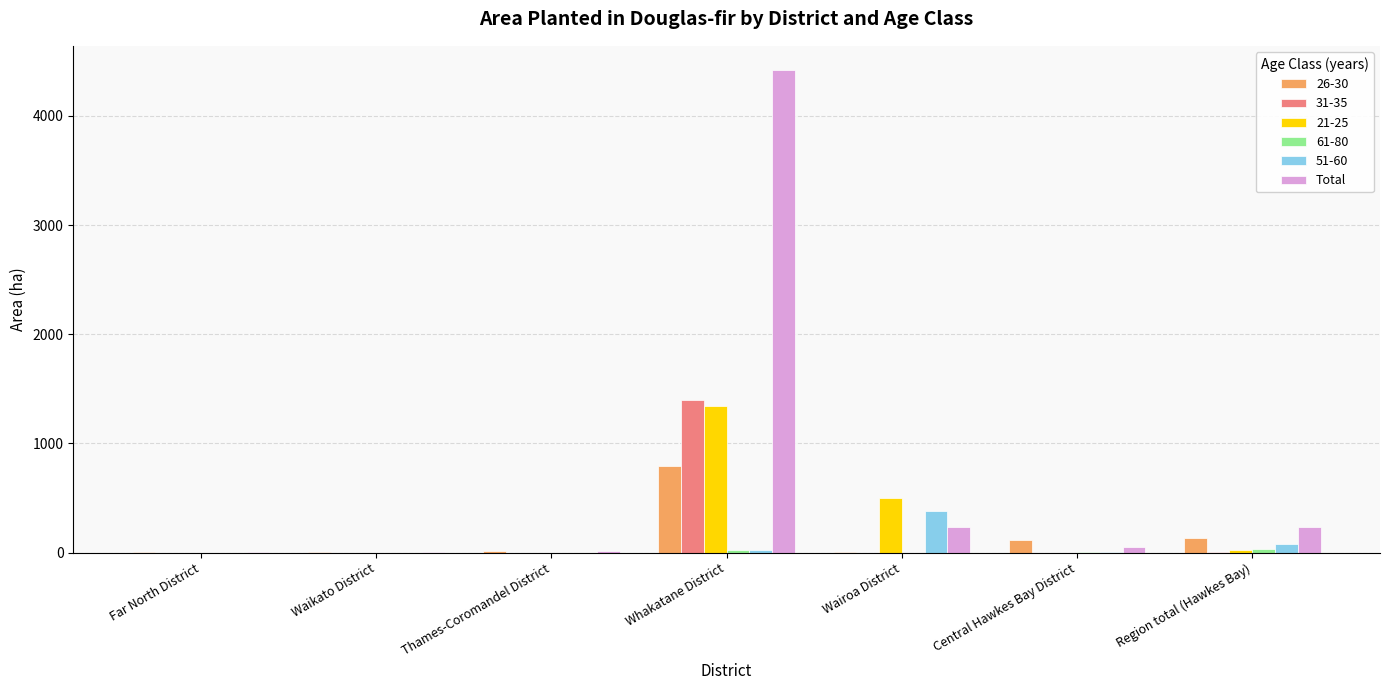

At which category does the chart reach its peak across all series?

Whakatane District